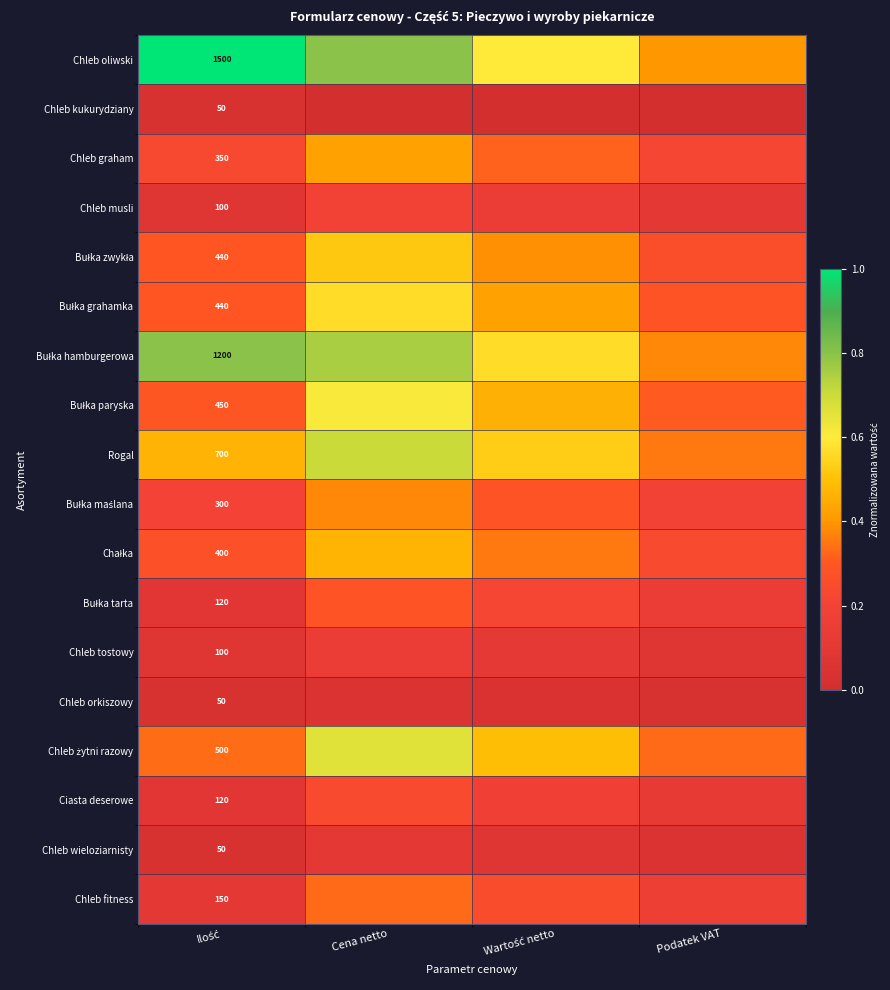

Is it true that Bułka grahamka equals 0.3 at Ilość?

True